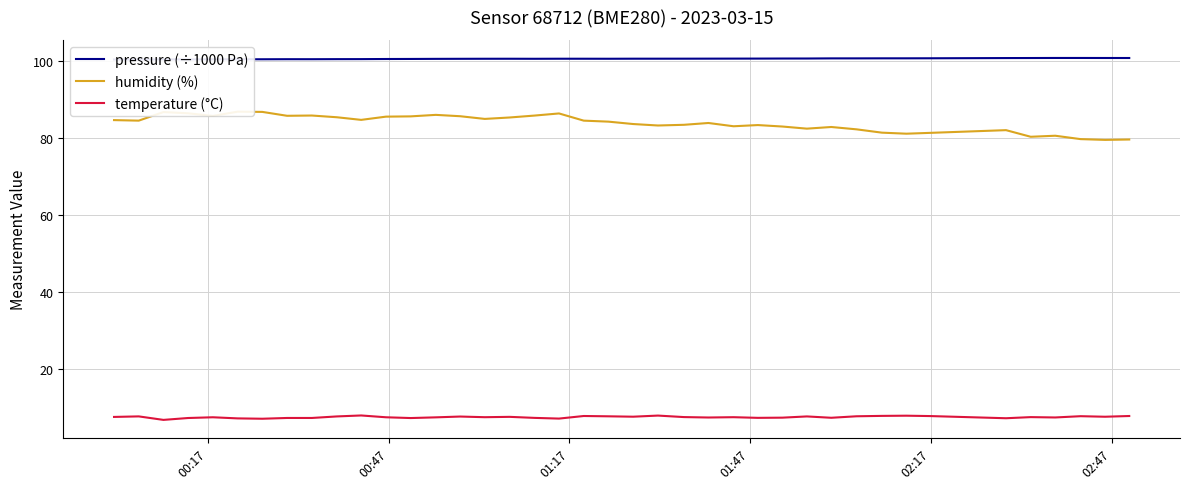

Count the pressure (÷1000 Pa) values in the range 100 to 101.

40